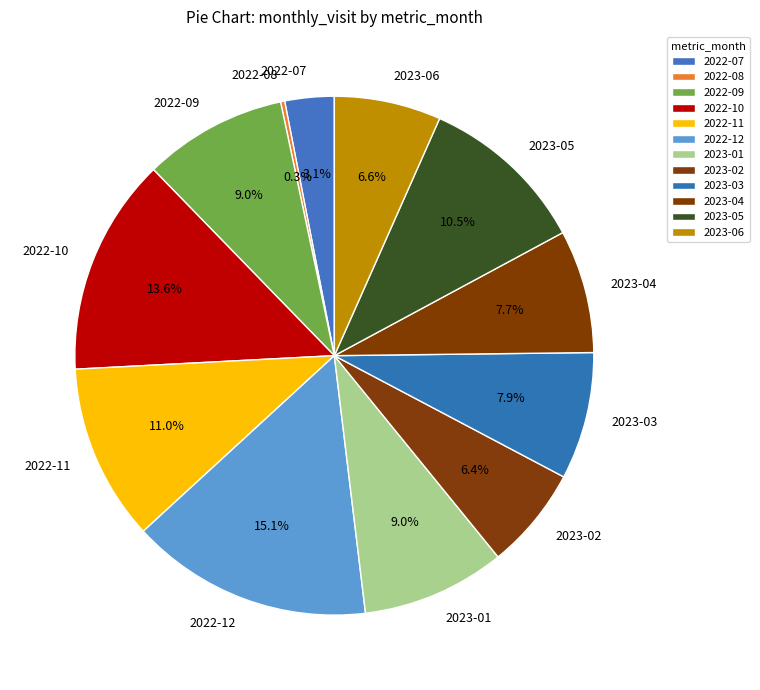

What is the ratio of the value at 2023-05 to the value at 2023-03?

1.3